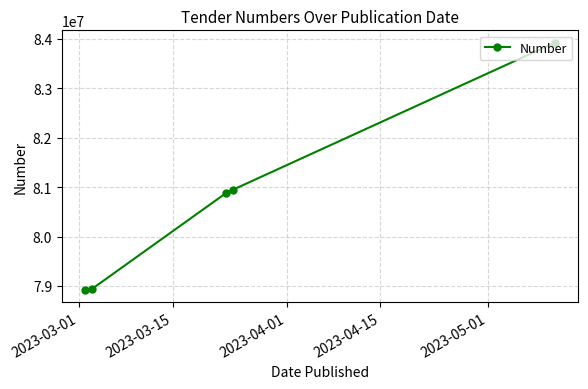

What is the value of the 4th point from the left?

80947423